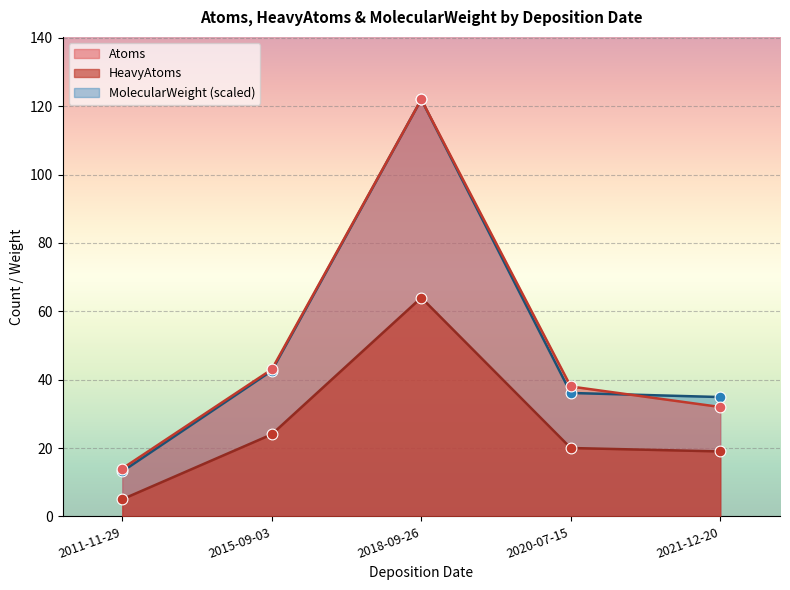

Is the value of MolecularWeight at 2015-09-03 greater than the value of HeavyAtoms at 2018-09-26?

No